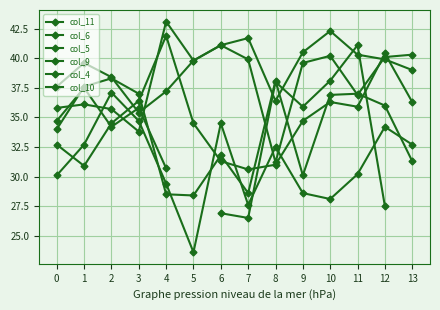

What is the difference between the maximum and minimum values in the col_5 series?

11.9